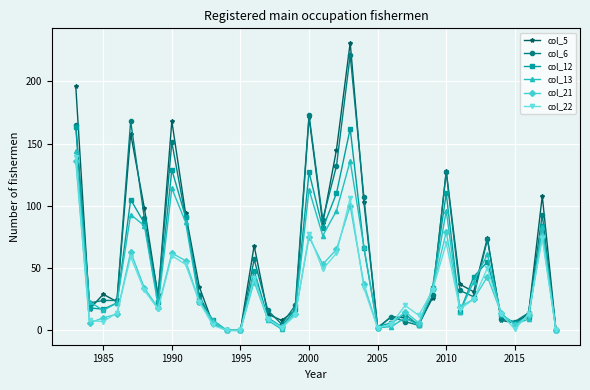

How many lines are shown in the chart?

6